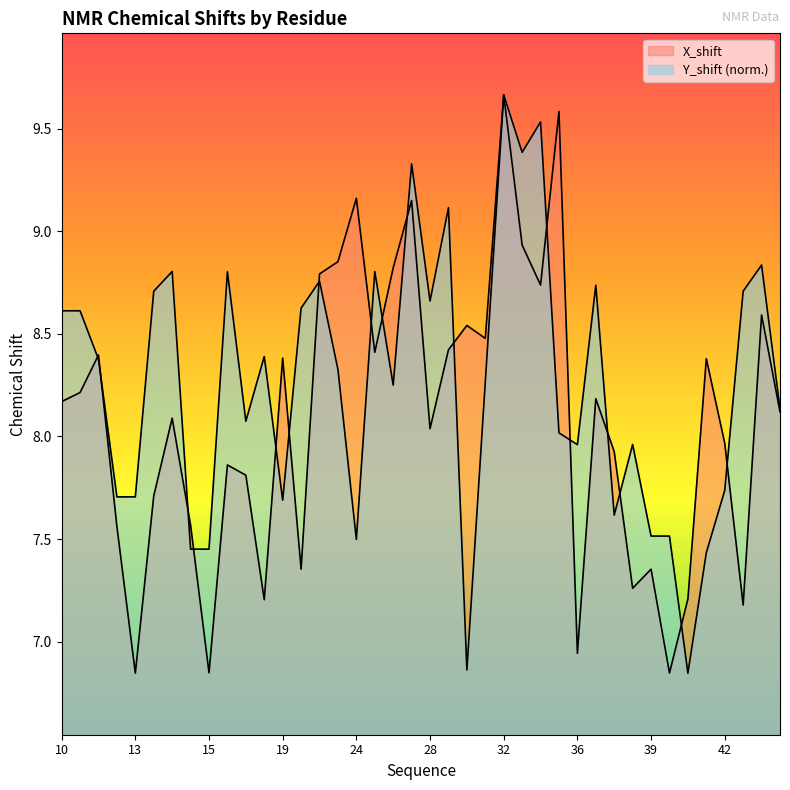

True or false: Y_shift and X_shift intersect in this chart.

True